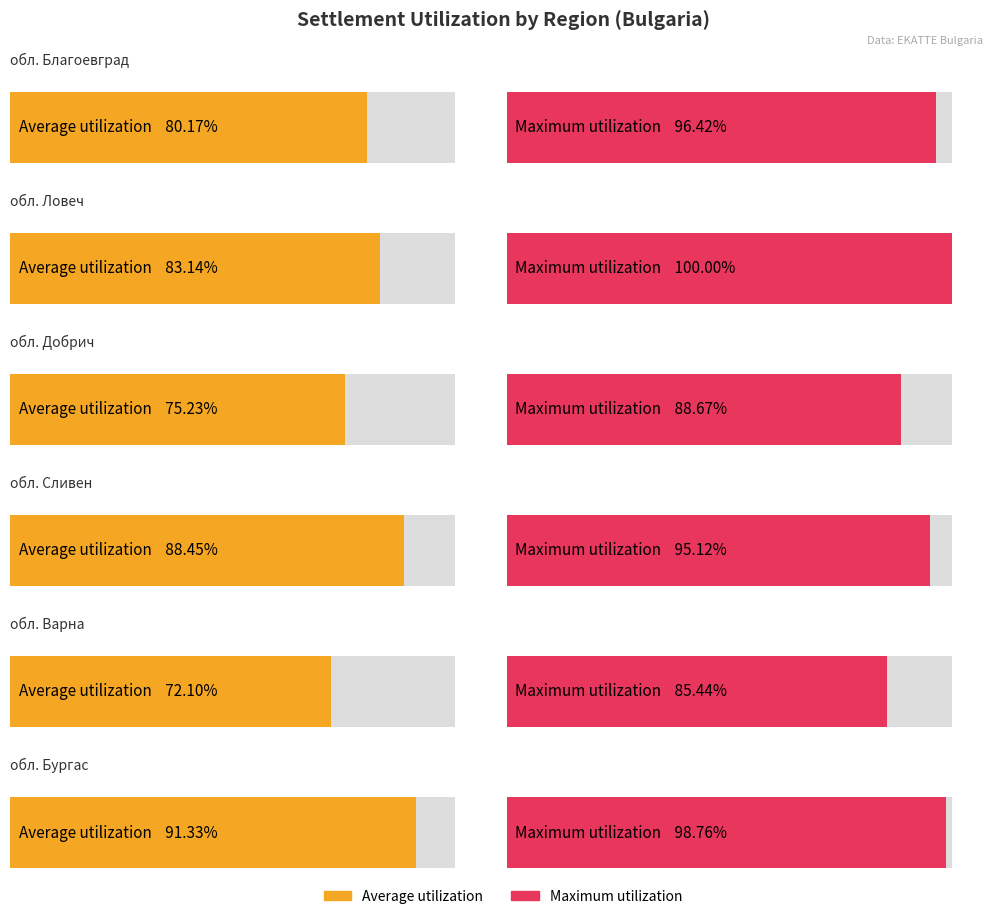

How many values in the Average utilization series exceed 83?

3